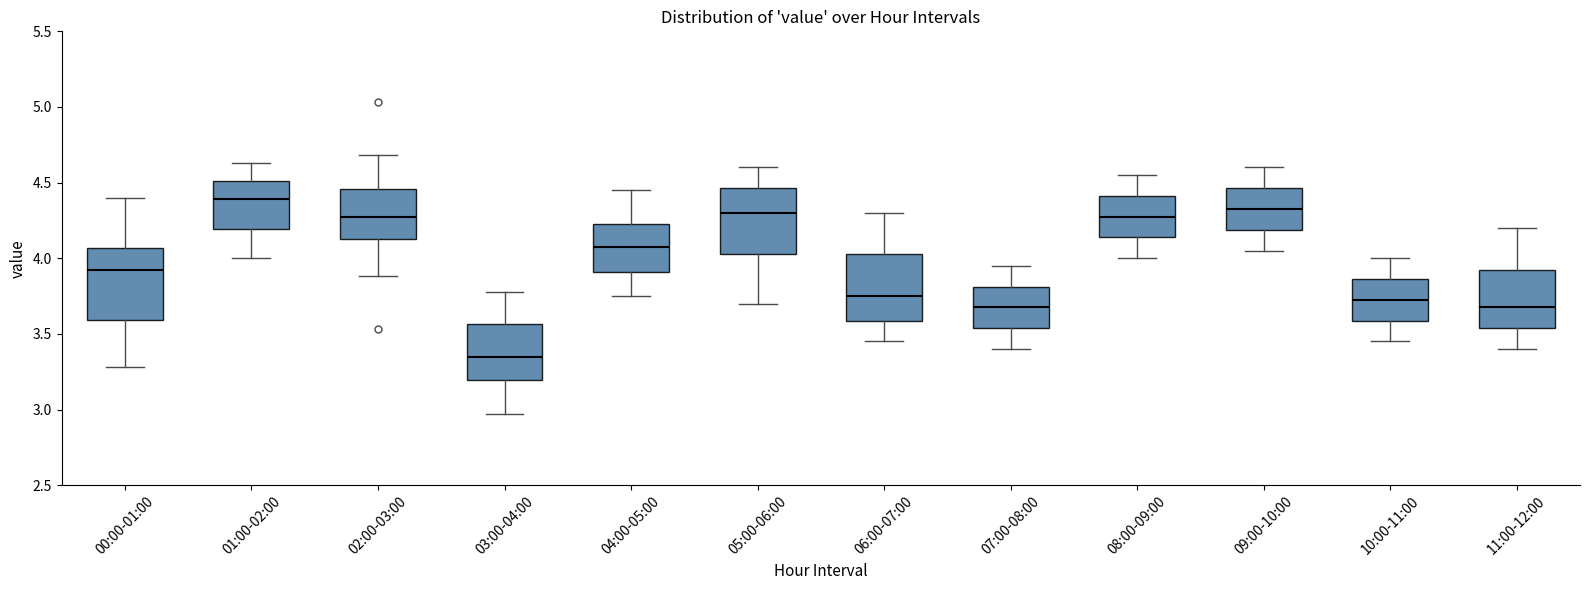

Reading left to right, read every box against the y-axis: the position of its median line, the range the box covers, and the ends of its whiskers. The values are not printed on the chart, so give them approximately, as read against the axis.

00:00-01:00: median 3.95, box 3.60 to 4.05, whiskers 3.30 to 4.40
01:00-02:00: median 4.40, box 4.20 to 4.50, whiskers 4.00 to 4.65
02:00-03:00: median 4.25, box 4.15 to 4.45, whiskers 3.90 to 4.70
03:00-04:00: median 3.35, box 3.20 to 3.55, whiskers 2.95 to 3.80
04:00-05:00: median 4.10, box 3.90 to 4.25, whiskers 3.75 to 4.45
05:00-06:00: median 4.30, box 4.05 to 4.45, whiskers 3.70 to 4.60
06:00-07:00: median 3.75, box 3.60 to 4.05, whiskers 3.45 to 4.30
07:00-08:00: median 3.70, box 3.55 to 3.80, whiskers 3.40 to 3.95
08:00-09:00: median 4.30, box 4.15 to 4.40, whiskers 4.00 to 4.55
09:00-10:00: median 4.35, box 4.20 to 4.45, whiskers 4.05 to 4.60
10:00-11:00: median 3.75, box 3.60 to 3.85, whiskers 3.45 to 4.00
11:00-12:00: median 3.70, box 3.55 to 3.95, whiskers 3.40 to 4.20